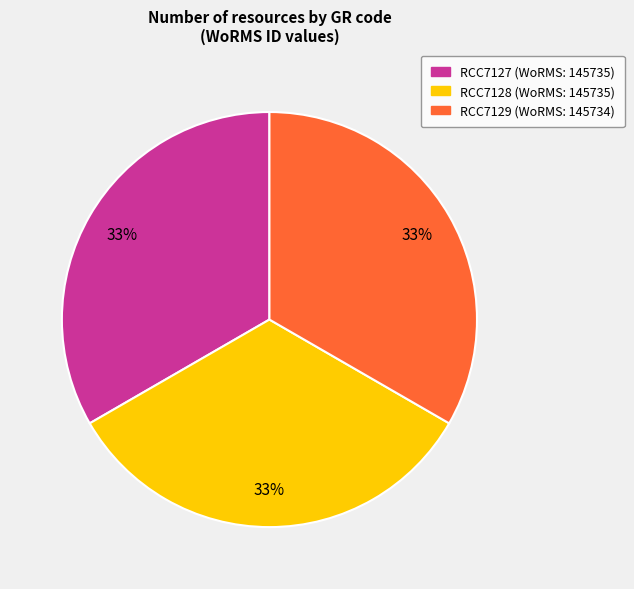

What percentage is the RCC7127 slice, to the nearest percent?

33%